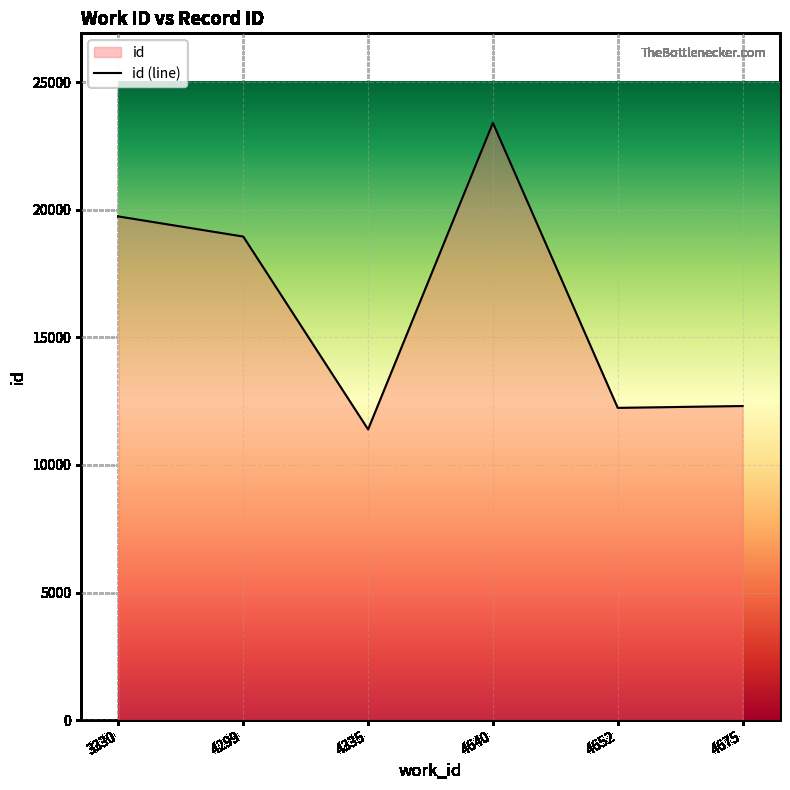

What is the average value?

16335